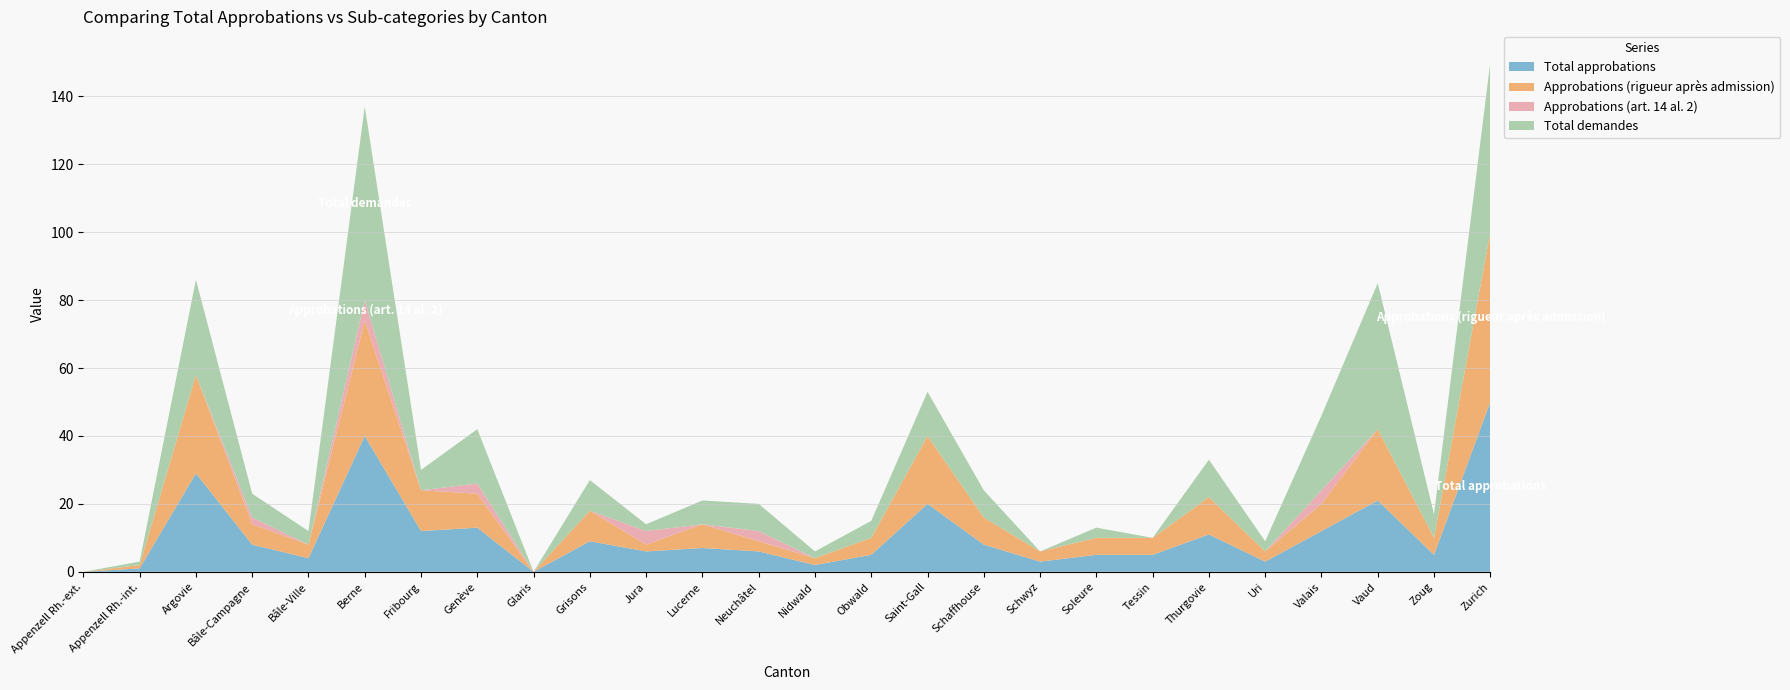

Reading right to left, what are all the values shown in this chart?

Total approbations: Zurich=50	Zoug=5	Vaud=21	Valais=12	Uri=3	Thurgovie=11	Tessin=5	Soleure=5	Schwyz=3	Schaffhouse=8	Saint-Gall=20	Obwald=5	Nidwald=2	Neuchâtel=6	Lucerne=7	Jura=6	Grisons=9	Glaris=0	Genève=13	Fribourg=12	Berne=40	Bâle-Ville=4	Bâle-Campagne=8	Argovie=29	Appenzell Rh.-int.=1	Appenzell Rh.-ext.=0
Approbations (rigueur après admission): Zurich=50	Zoug=5	Vaud=21	Valais=8	Uri=3	Thurgovie=11	Tessin=5	Soleure=5	Schwyz=3	Schaffhouse=8	Saint-Gall=20	Obwald=5	Nidwald=2	Neuchâtel=3	Lucerne=7	Jura=2	Grisons=9	Glaris=0	Genève=10	Fribourg=12	Berne=34	Bâle-Ville=4	Bâle-Campagne=6	Argovie=29	Appenzell Rh.-int.=1	Appenzell Rh.-ext.=0
Approbations (art. 14 al. 2): Zurich=0	Zoug=0	Vaud=0	Valais=4	Uri=0	Thurgovie=0	Tessin=0	Soleure=0	Schwyz=0	Schaffhouse=0	Saint-Gall=0	Obwald=0	Nidwald=0	Neuchâtel=3	Lucerne=0	Jura=4	Grisons=0	Glaris=0	Genève=3	Fribourg=0	Berne=6	Bâle-Ville=0	Bâle-Campagne=2	Argovie=0	Appenzell Rh.-int.=0	Appenzell Rh.-ext.=0
Total demandes: Zurich=50	Zoug=7	Vaud=43	Valais=22	Uri=3	Thurgovie=11	Tessin=0	Soleure=3	Schwyz=0	Schaffhouse=8	Saint-Gall=13	Obwald=5	Nidwald=2	Neuchâtel=8	Lucerne=7	Jura=2	Grisons=9	Glaris=0	Genève=16	Fribourg=6	Berne=57	Bâle-Ville=4	Bâle-Campagne=7	Argovie=28	Appenzell Rh.-int.=1	Appenzell Rh.-ext.=0